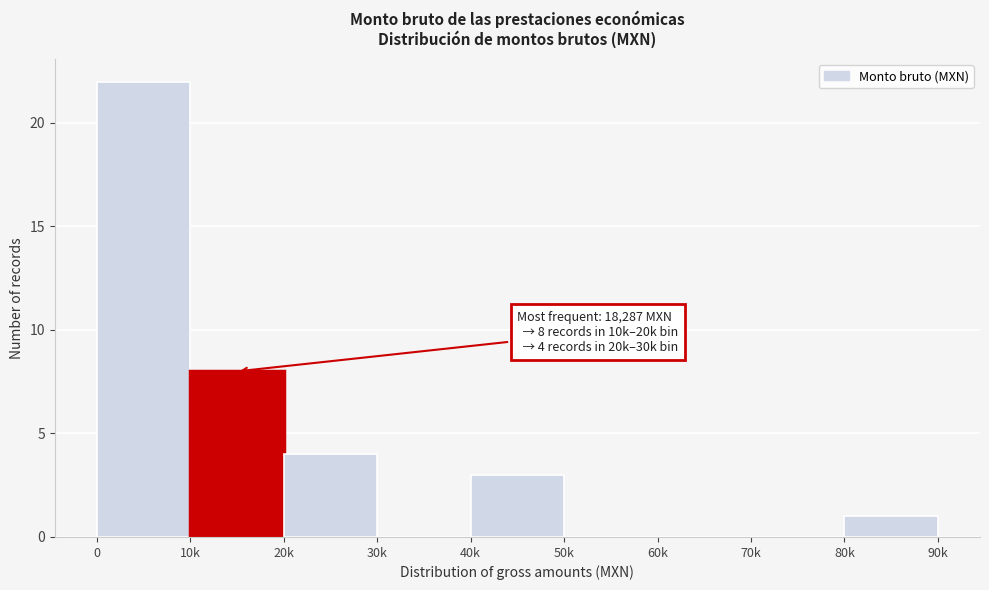

Reading left to right, list all the values displayed in this chart.

0=22	10k=8	20k=4	30k=0	40k=3	50k=0	60k=0	70k=0	80k=1